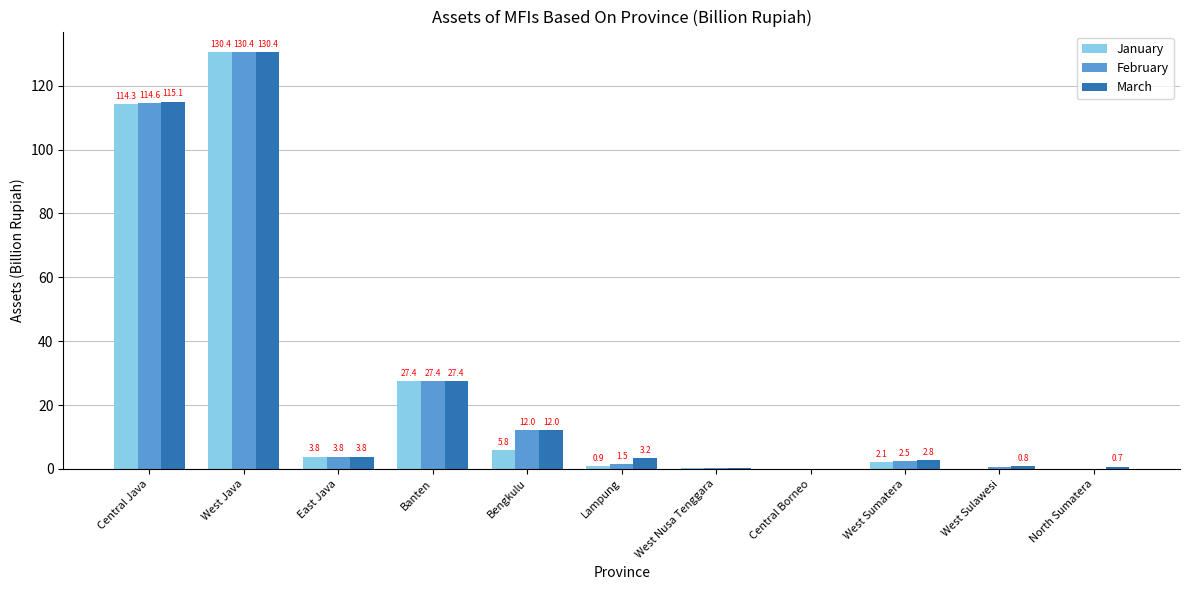

At which label does March first exceed 3?

Central Java